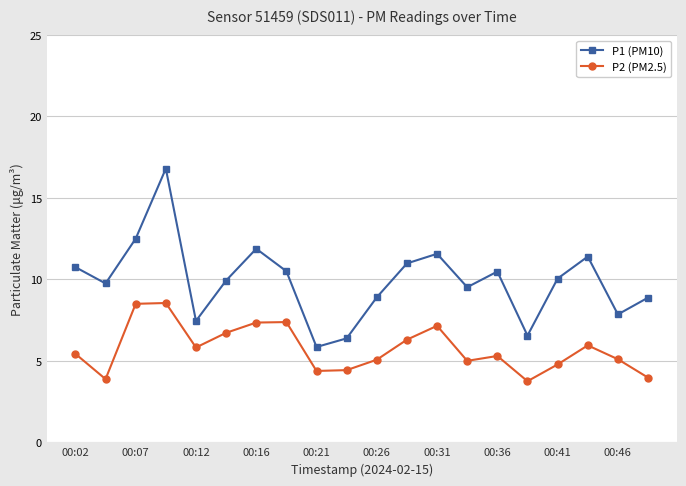

What is the maximum value for P1 (PM10)?

16.8